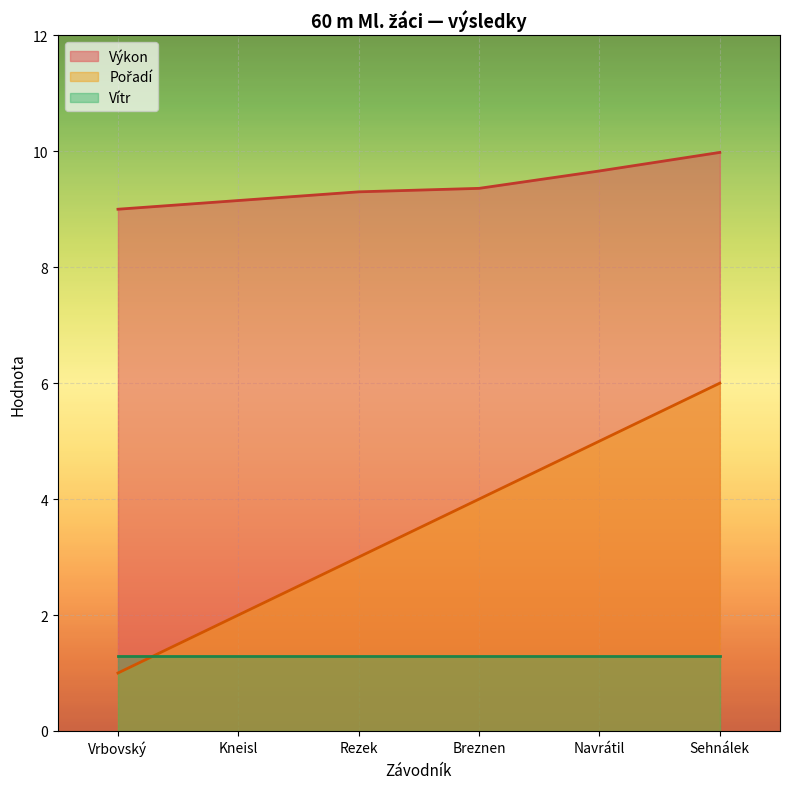

Between Vrbovský and Breznen, which is larger?

Breznen